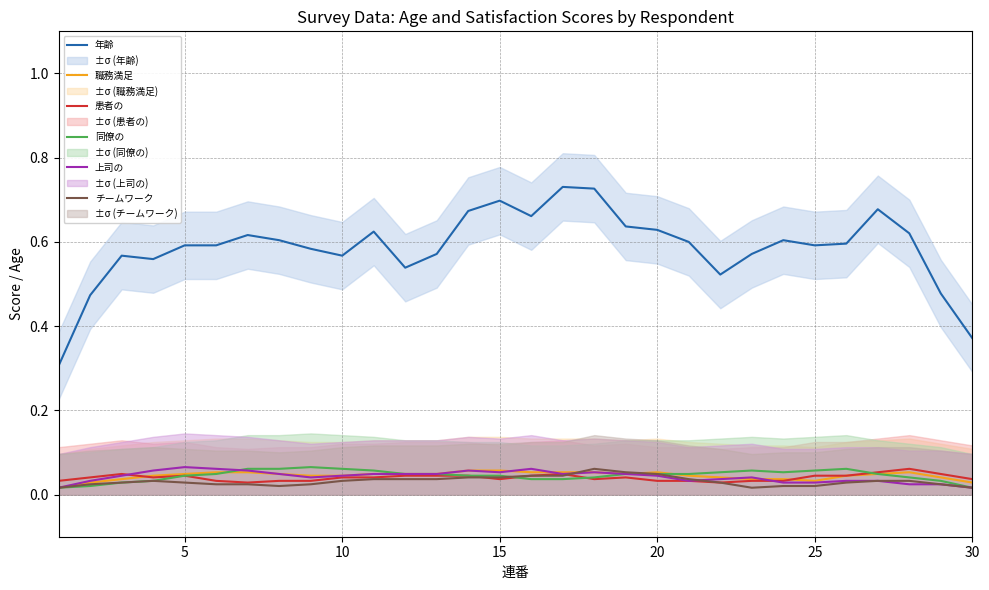

True or false: 職務満足 and 年齢 intersect in this chart.

False